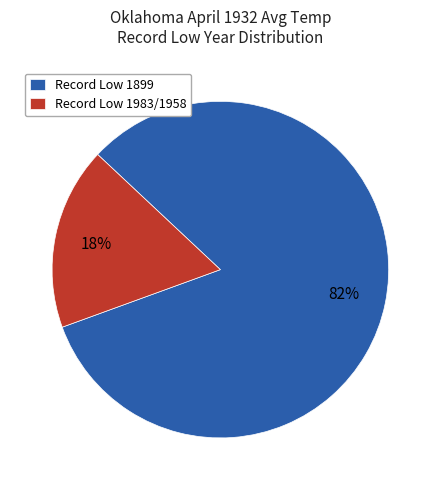

Is the sum of Record Low 1899 and Record Low 1983/1958 greater than half?

Yes